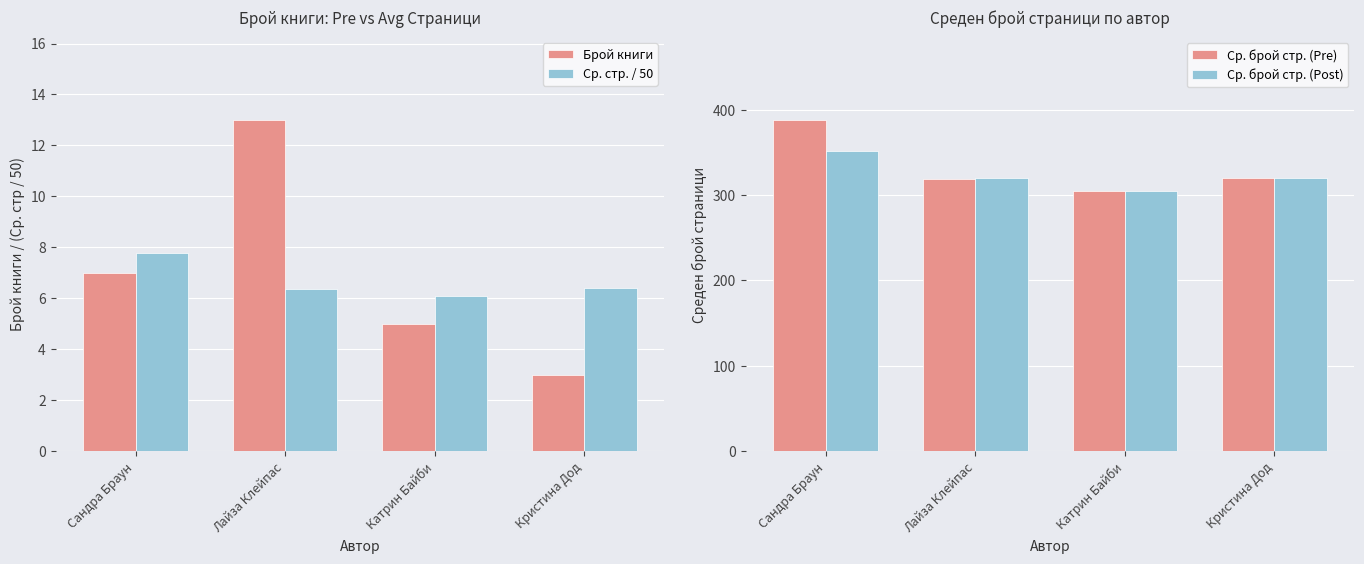

At how many categories does at least one series exceed 151?

4